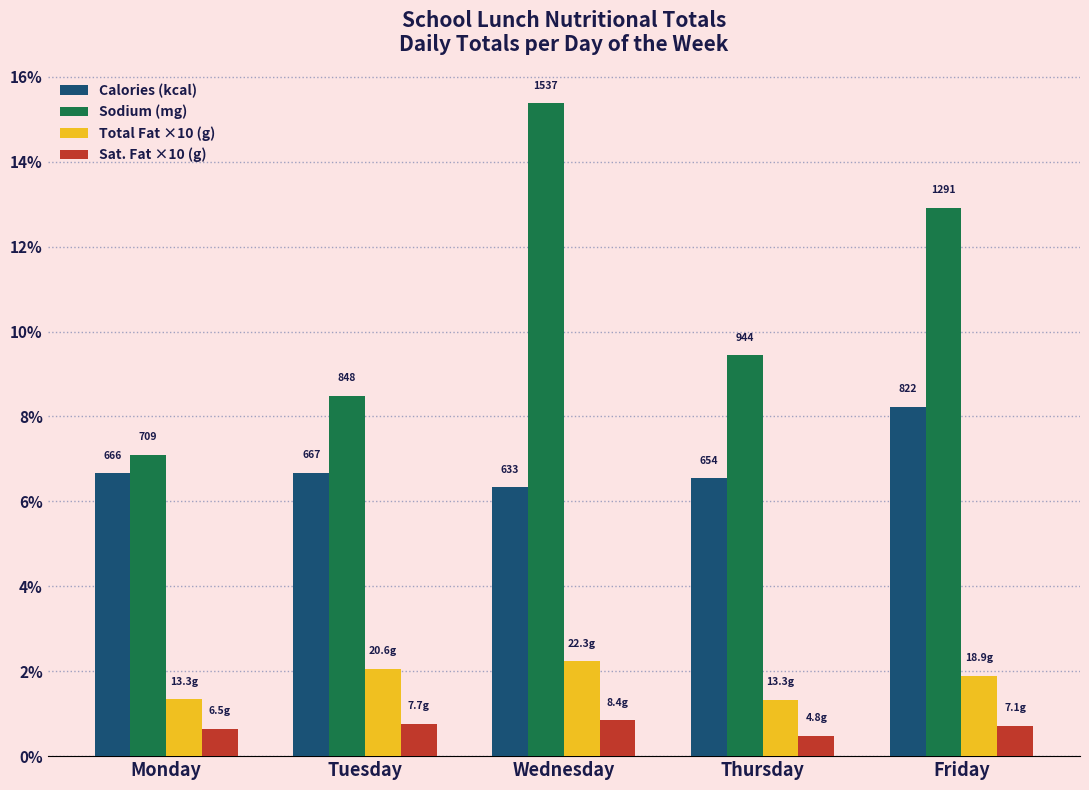

What is the maximum value for Total Fat ×10 (g)?

2.2